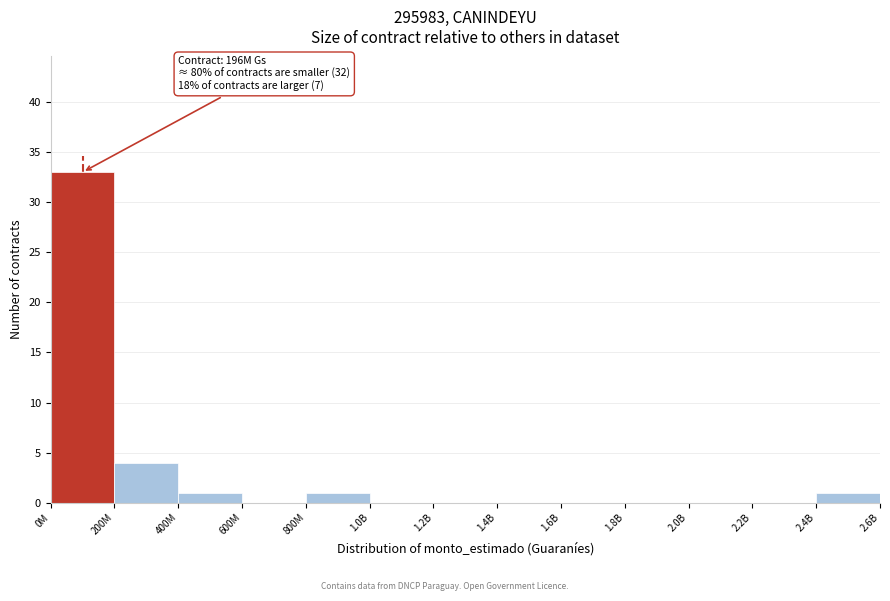

Reading right to left, extract all data points from this chart.

2.4B=1	2.2B=0	2.0B=0	1.8B=0	1.6B=0	1.4B=0	1.2B=0	1.0B=0	800M=1	600M=0	400M=1	200M=4	0M=33